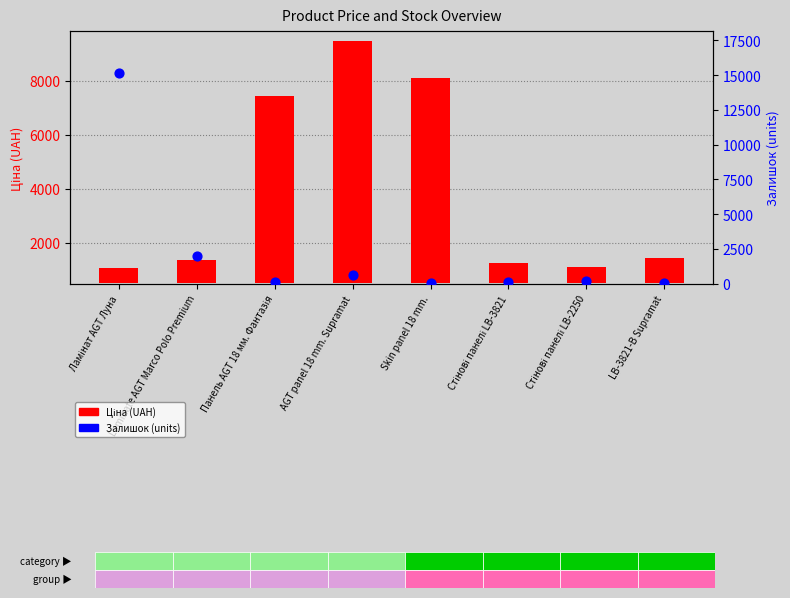

Which series has the largest total across all categories?

Ціна (UAH)